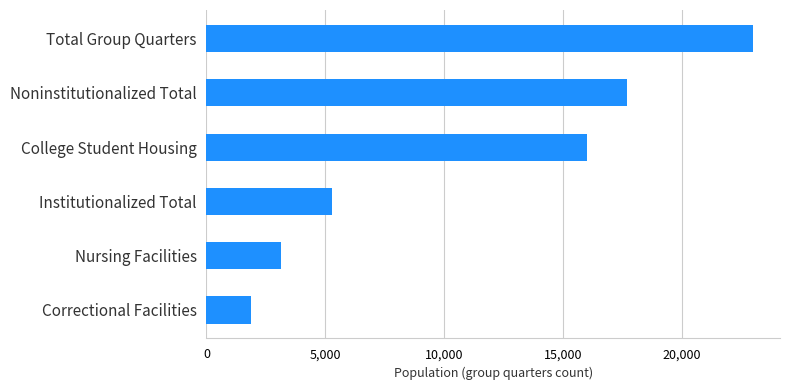

Reading bottom to top, what are all the values shown in this chart?

Correctional Facilities=1883	Nursing Facilities=3116	Institutionalized Total=5296	College Student Housing=16020	Noninstitutionalized Total=17679	Total Group Quarters=22975